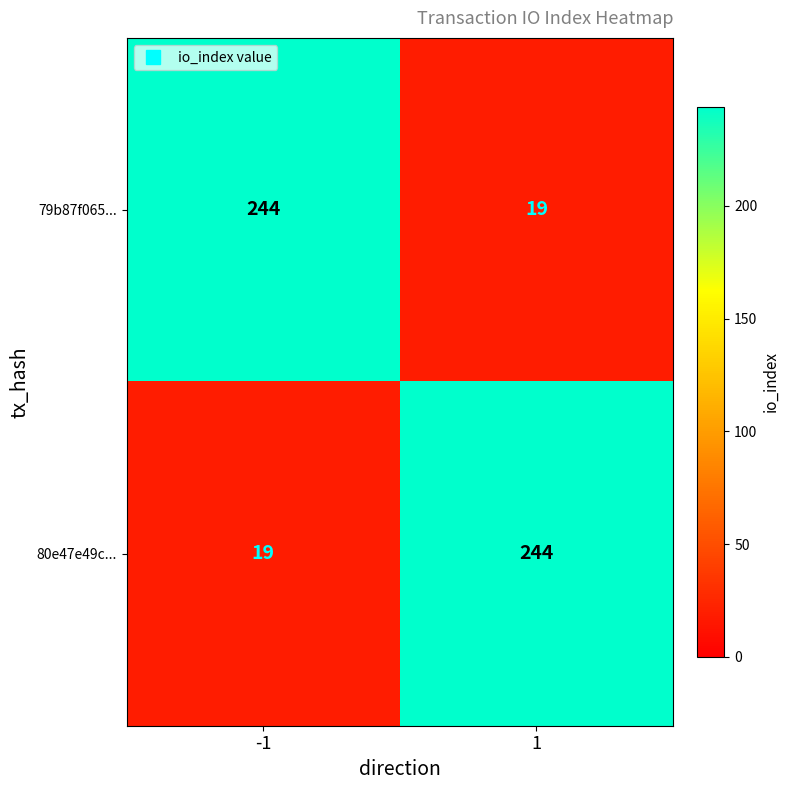

Is it true that 79b87f065... equals 8 at 1?

False